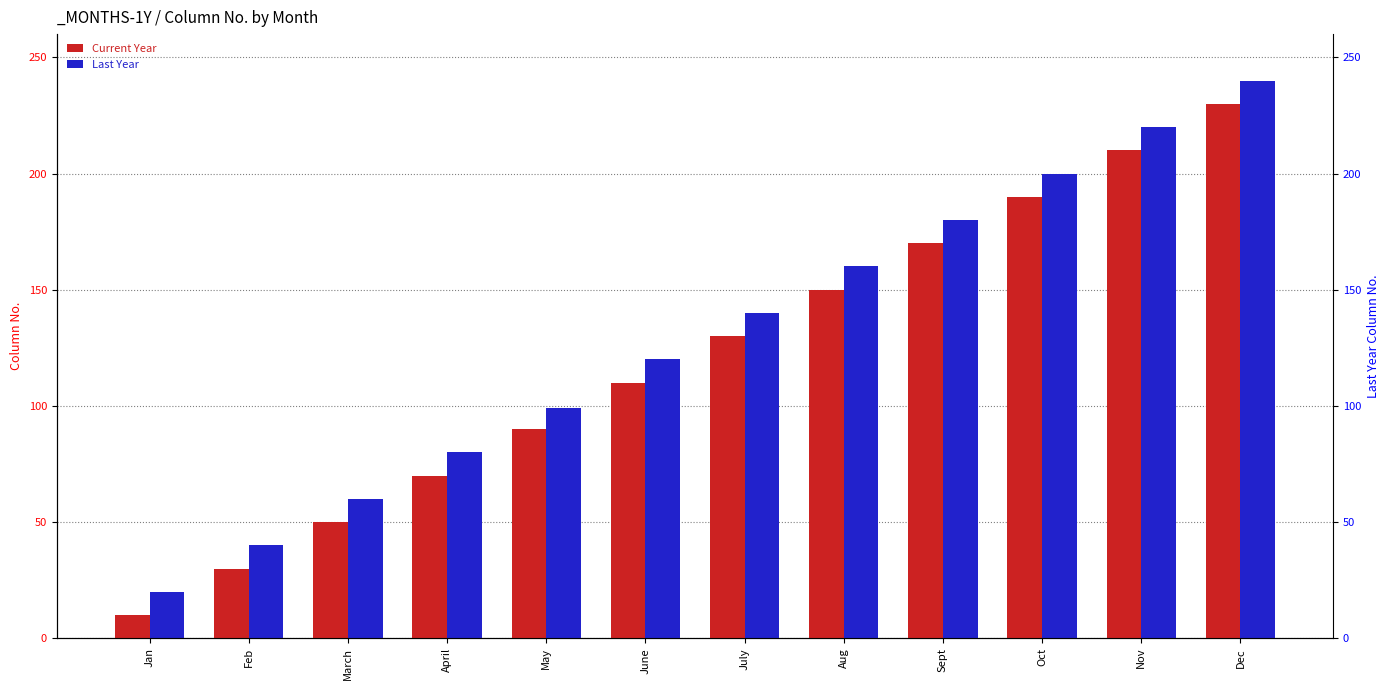

Rank the series at Sept from highest to lowest value.

Last Year, Current Year